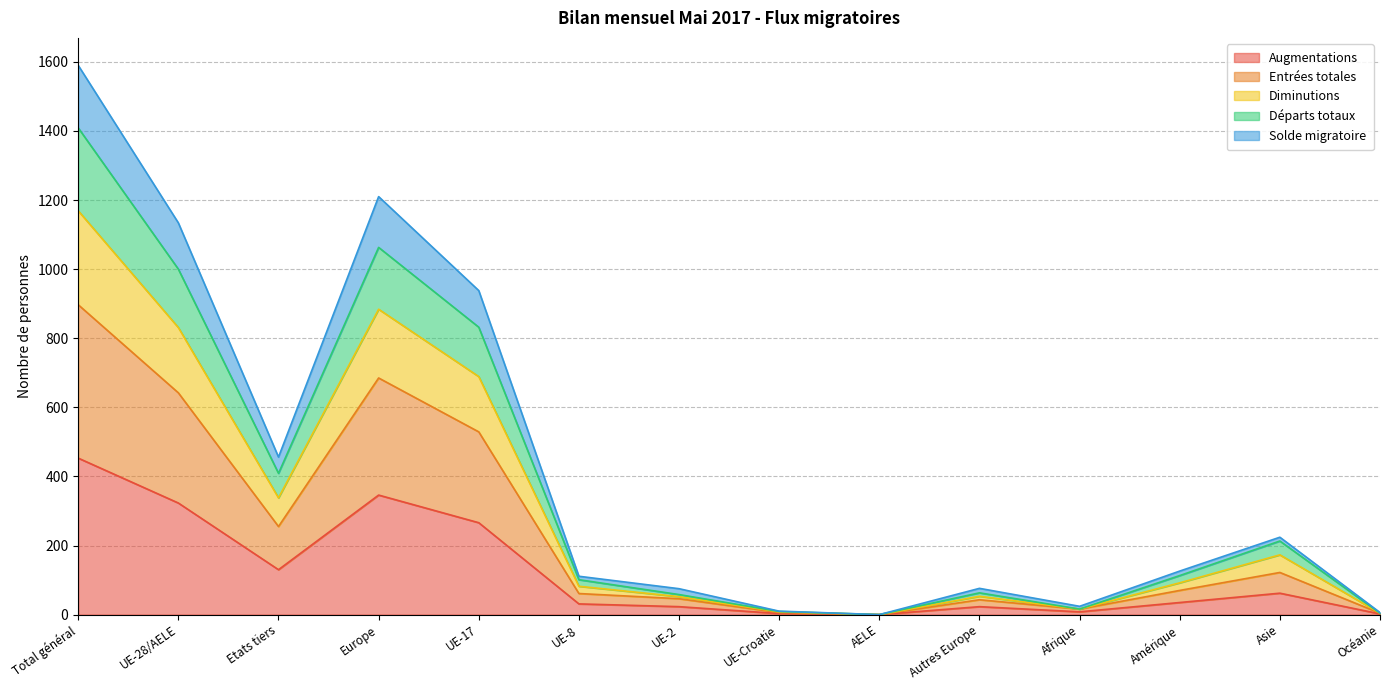

How many lines are shown in the chart?

5